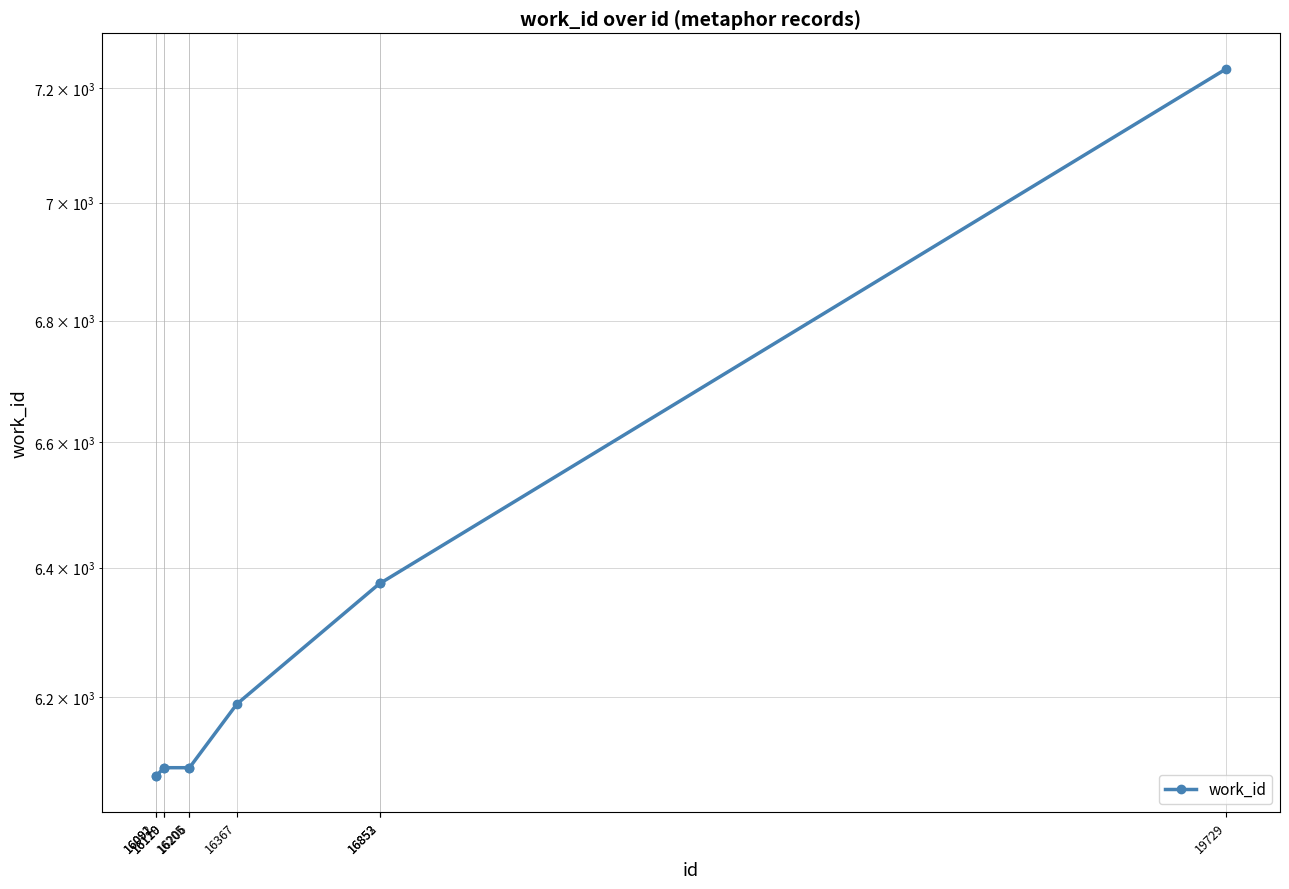

List the labels in order of value, largest first.

19729, 16852, 16853, 16367, 16119, 16120, 16205, 16206, 16091, 16092